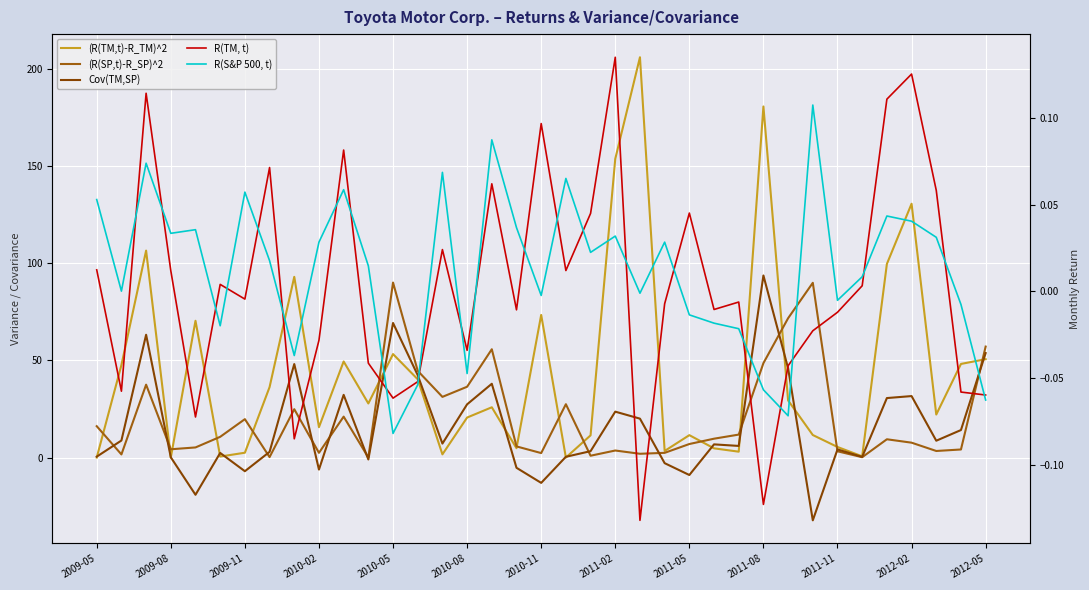

What are all the series names shown in the legend?

(R(TM,t)-R_TM)^2, (R(SP,t)-R_SP)^2, Cov(TM,SP), R(TM, t), R(S&P 500, t)